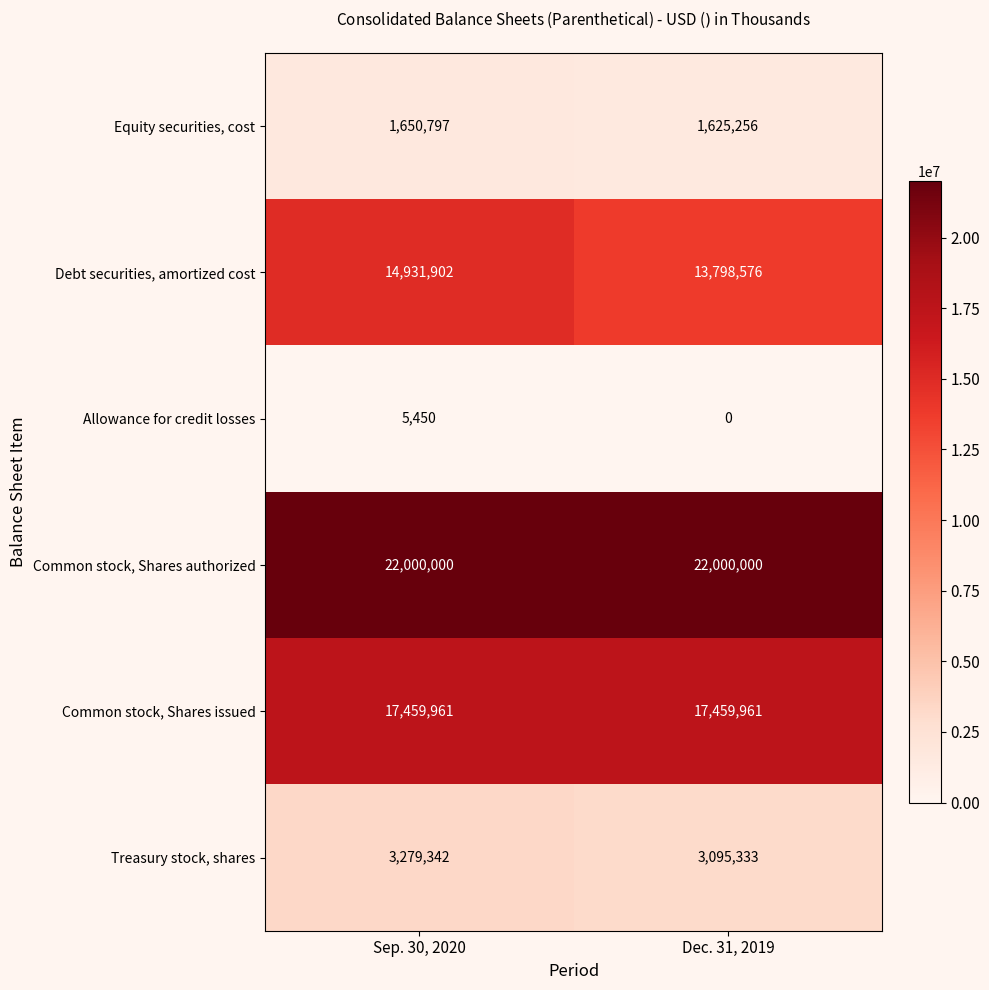

At which category is the sum across all series the highest?

Sep. 30, 2020